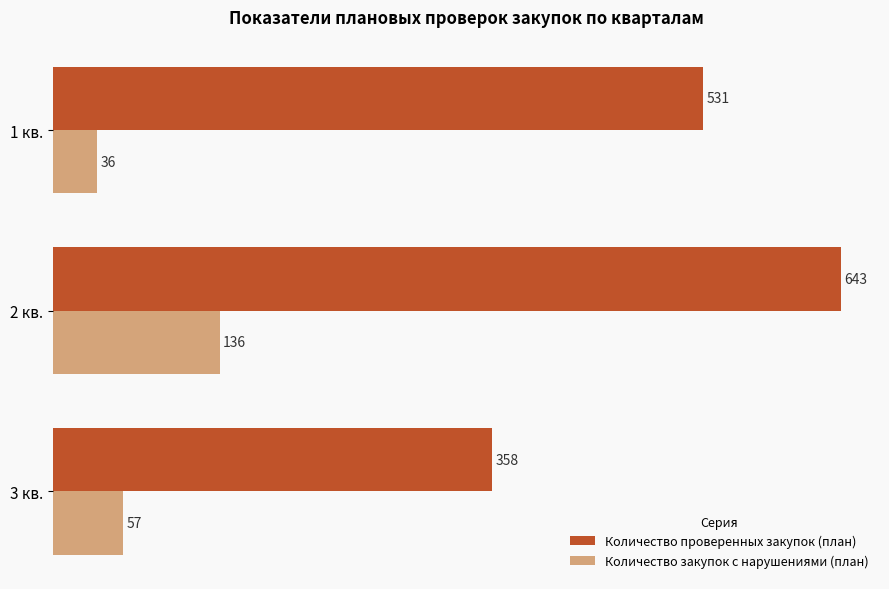

What is the difference between the maximum and minimum values in the Количество закупок с нарушениями (план) series?

100